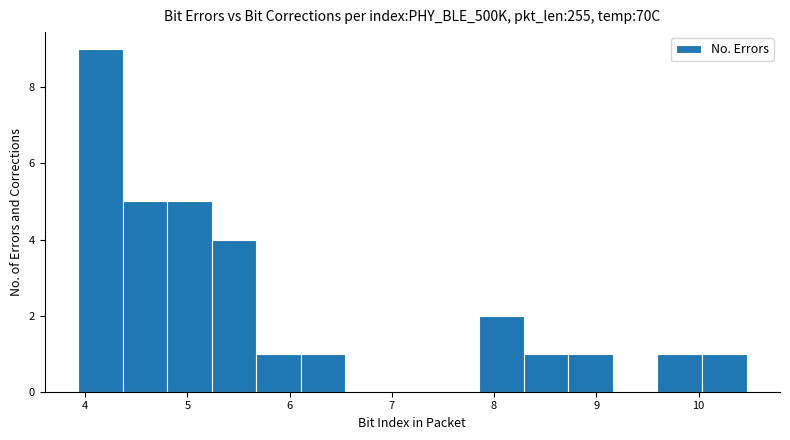

What is the height of the bar covering 8.3 to 8.7 on the x-axis? Neither the bar edges nor the heights are printed on the chart, so give them approximately, as read against the axes.

1